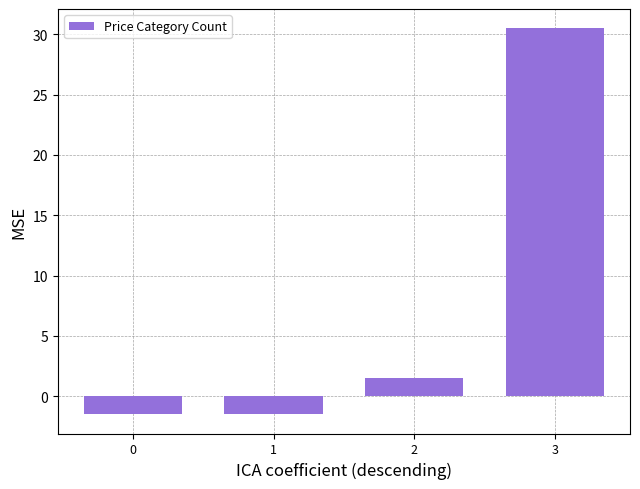

Reading right to left, extract all data points from this chart.

3=30.5	2=1.5	1=-1.5	0=-1.5